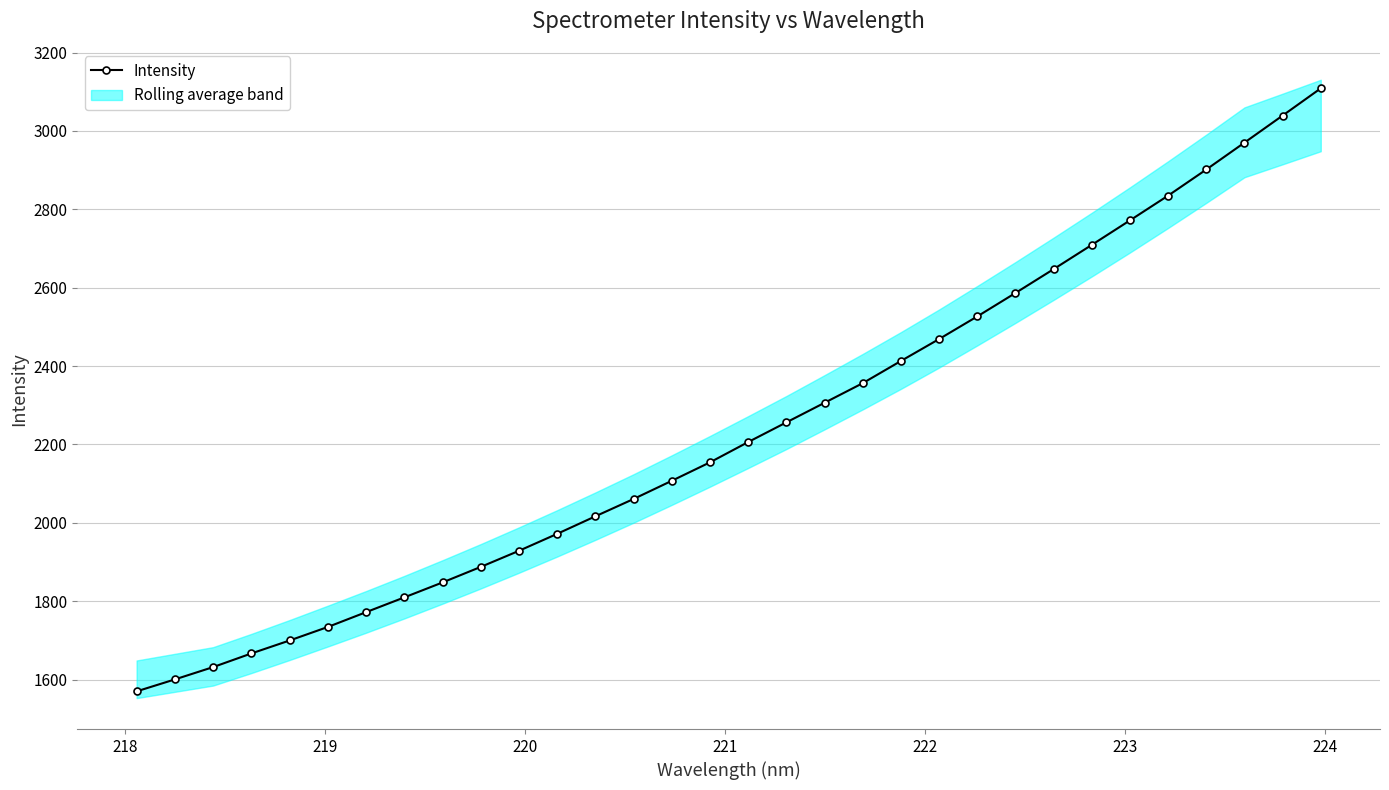

What is the average value?

2236.5